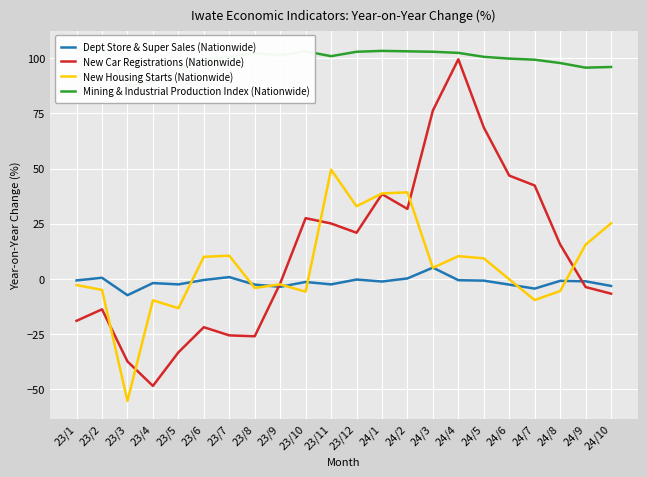

What is the difference between the New Car Registrations (Nationwide) values at 24/3 and 24/6?

29.5